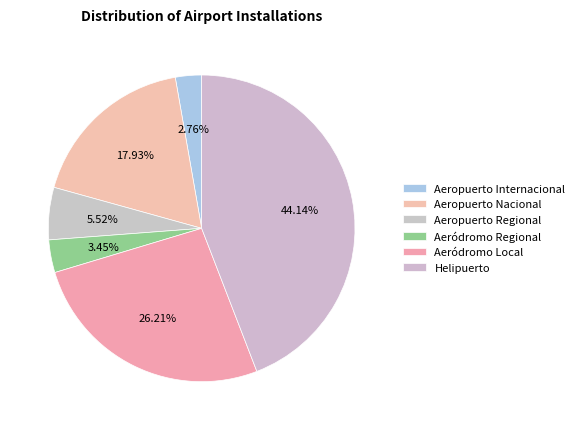

Does any single category account for the majority?

No